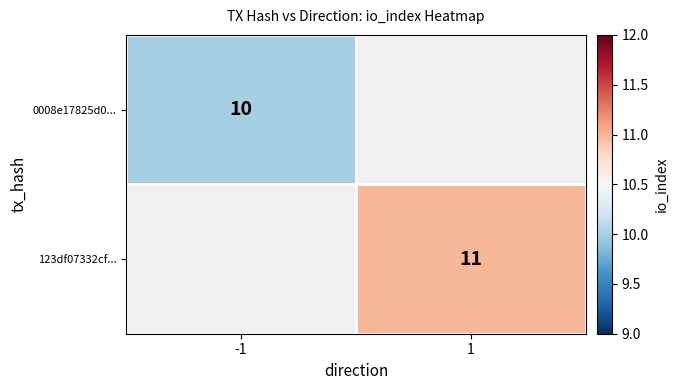

What is the greatest value displayed?

11.0